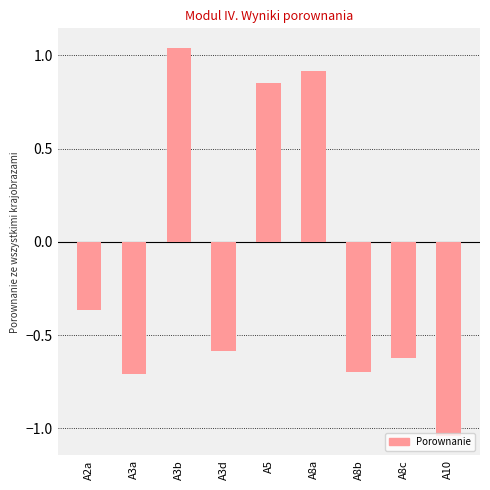

What is the difference between the maximum and second lowest values?

1.7